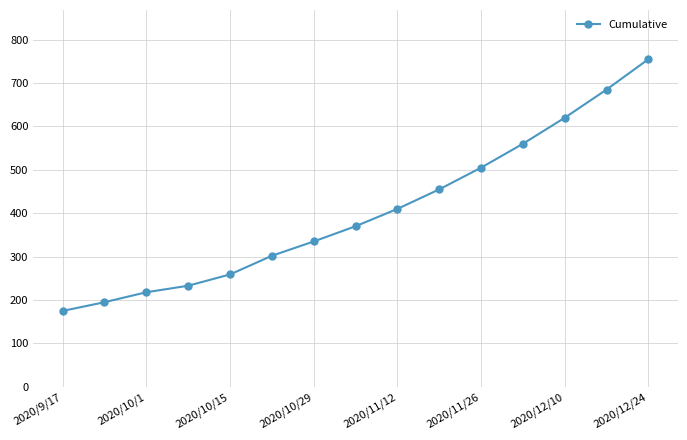

What is the smallest value displayed?

175